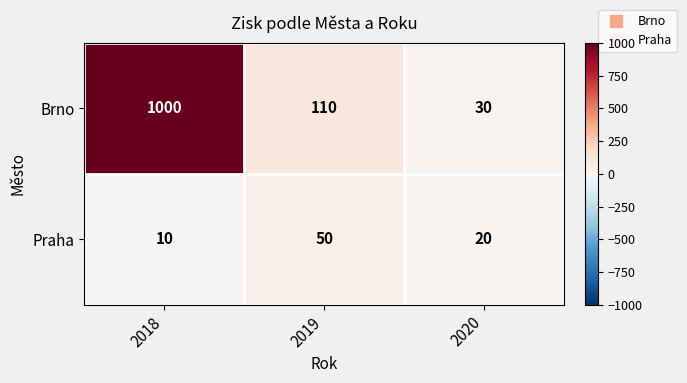

True or false: Brno has a value of 1000 at 2018.

True